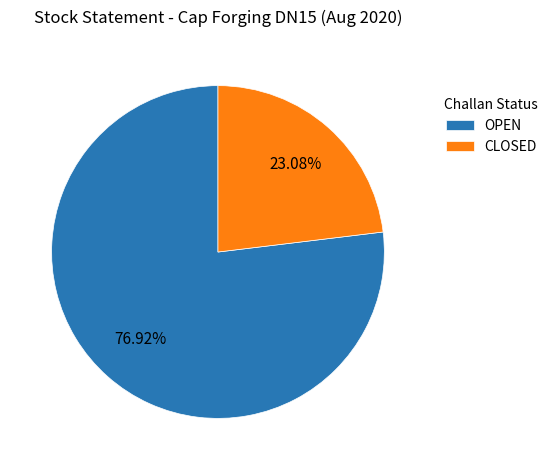

To the nearest percent, what is the combined percentage of CLOSED and OPEN?

100%